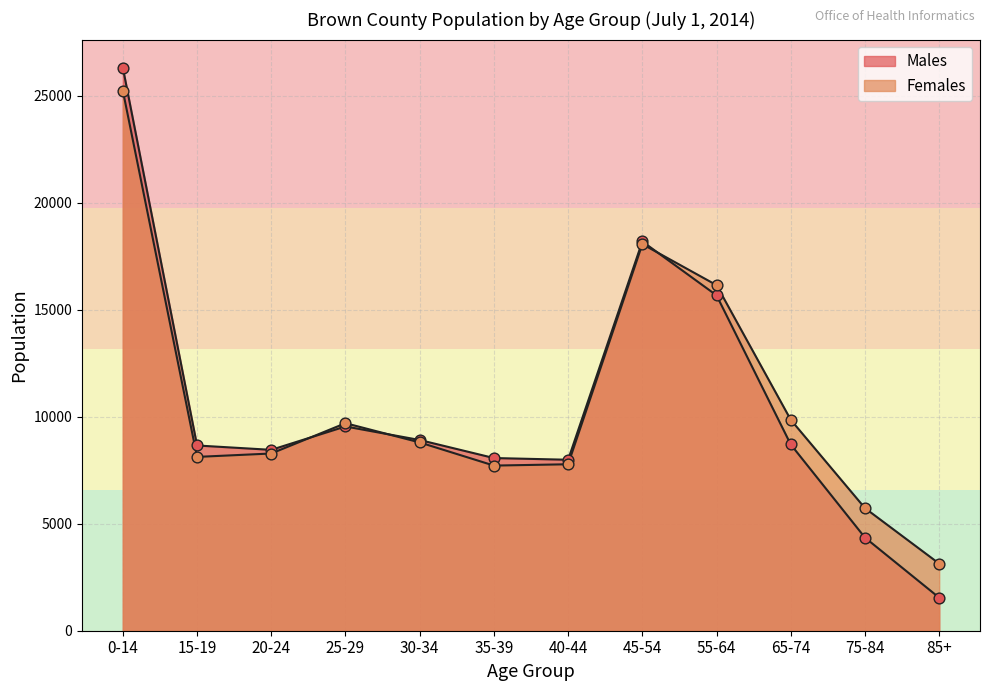

Which series has the largest Y range (max minus min)?

Males